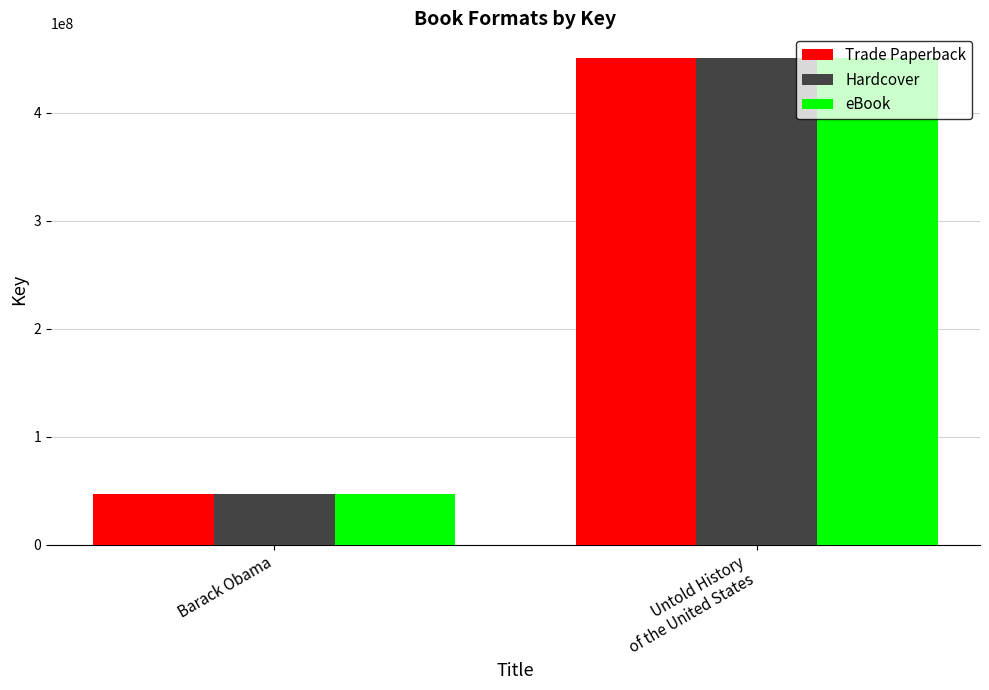

True or false: Hardcover has a value of 78452273 at Barack Obama.

False